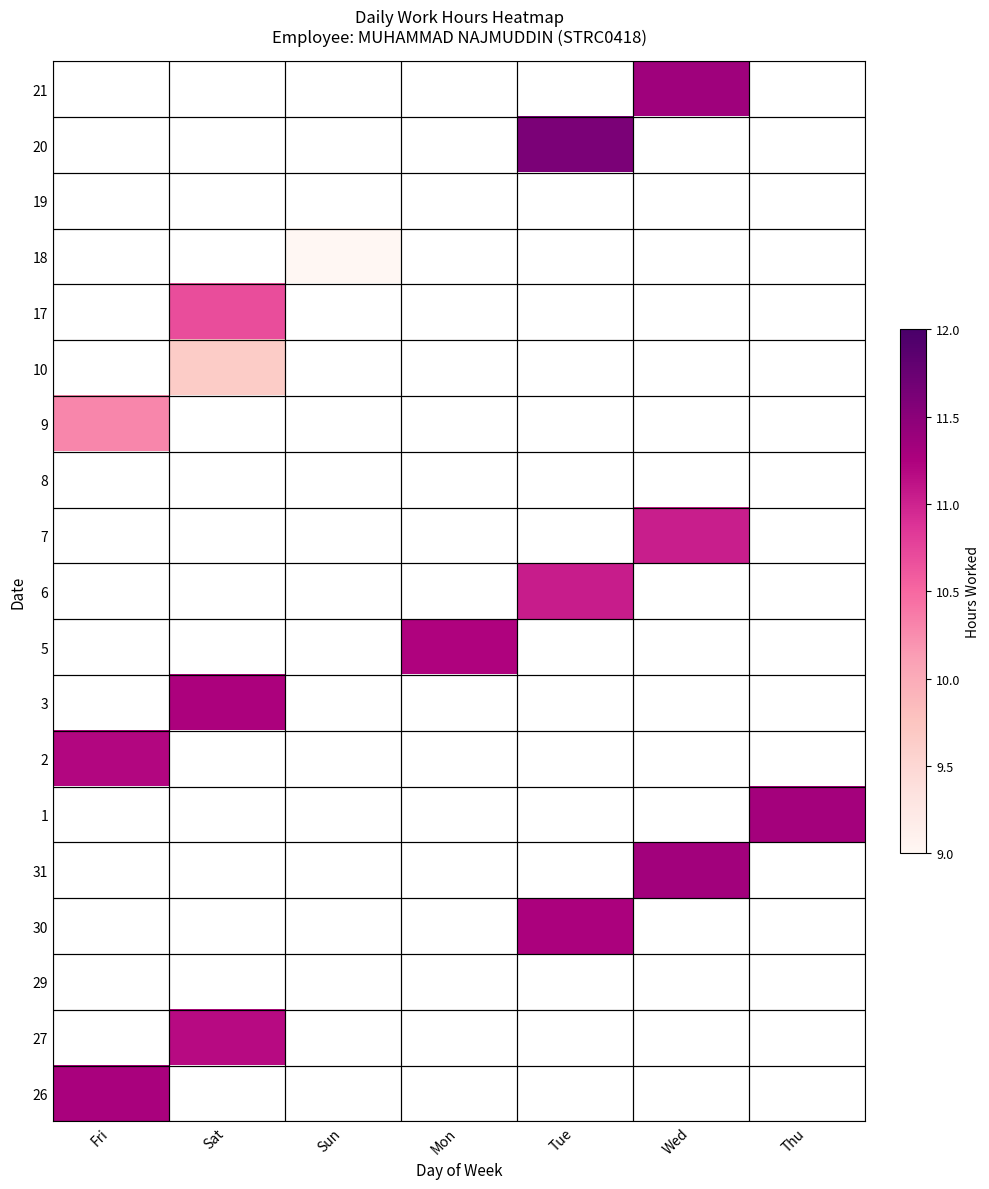

Read the 3 value at Sat.

11.3